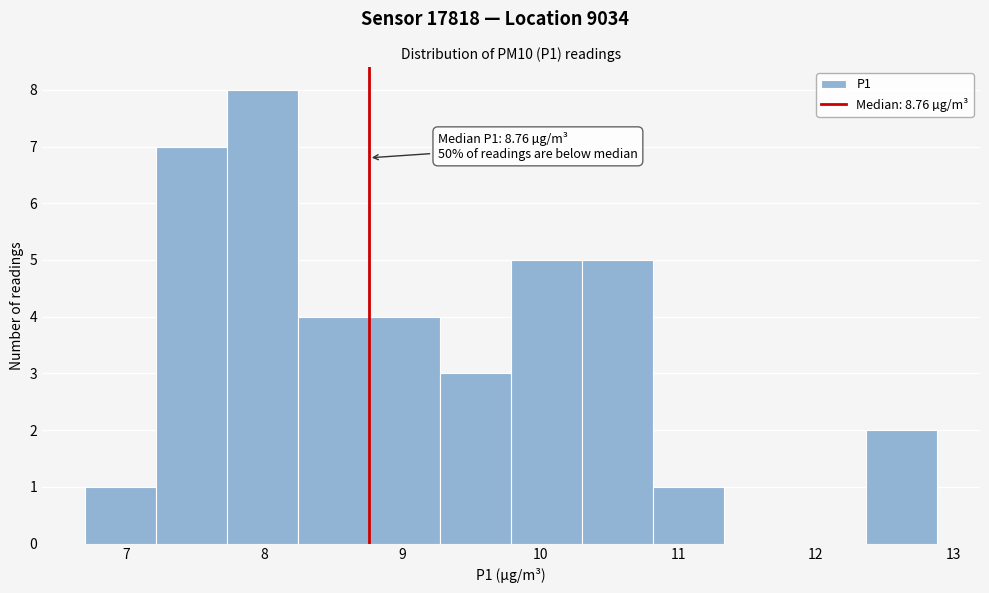

Which range on the x-axis has the tallest bar?

7.7 to 8.2